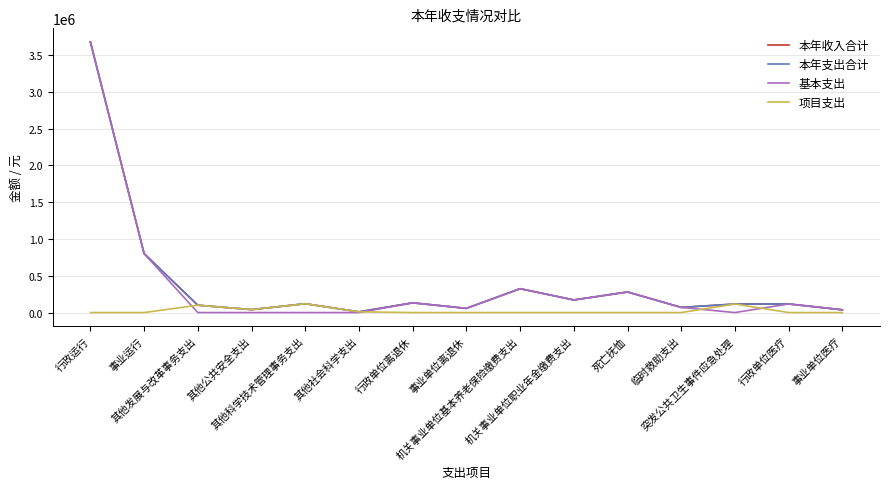

Does the chart have visible grid lines?

Yes